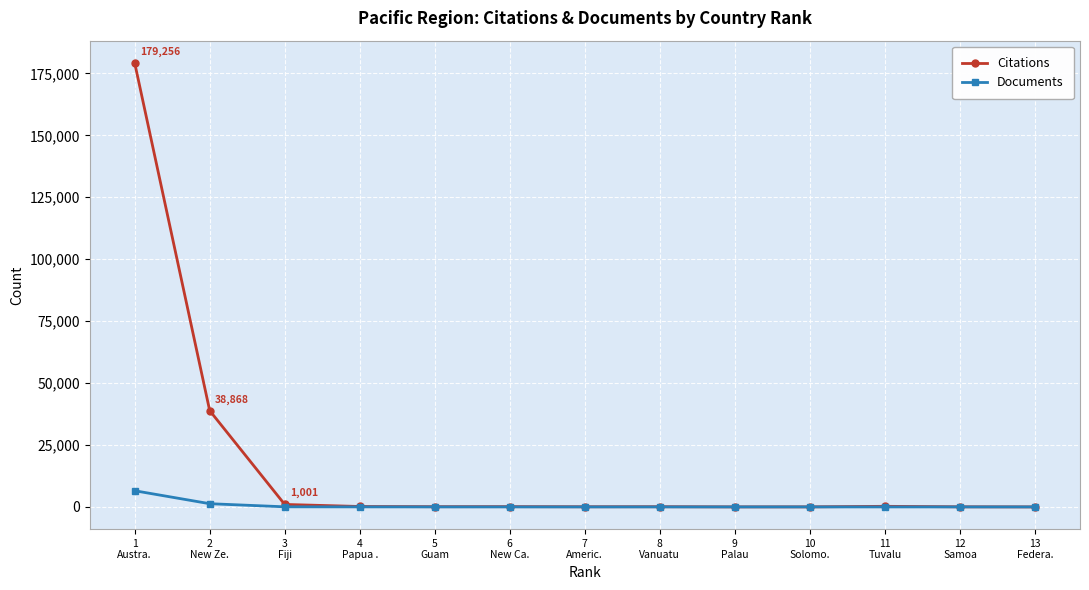

Which series has the largest total across all categories?

Citations